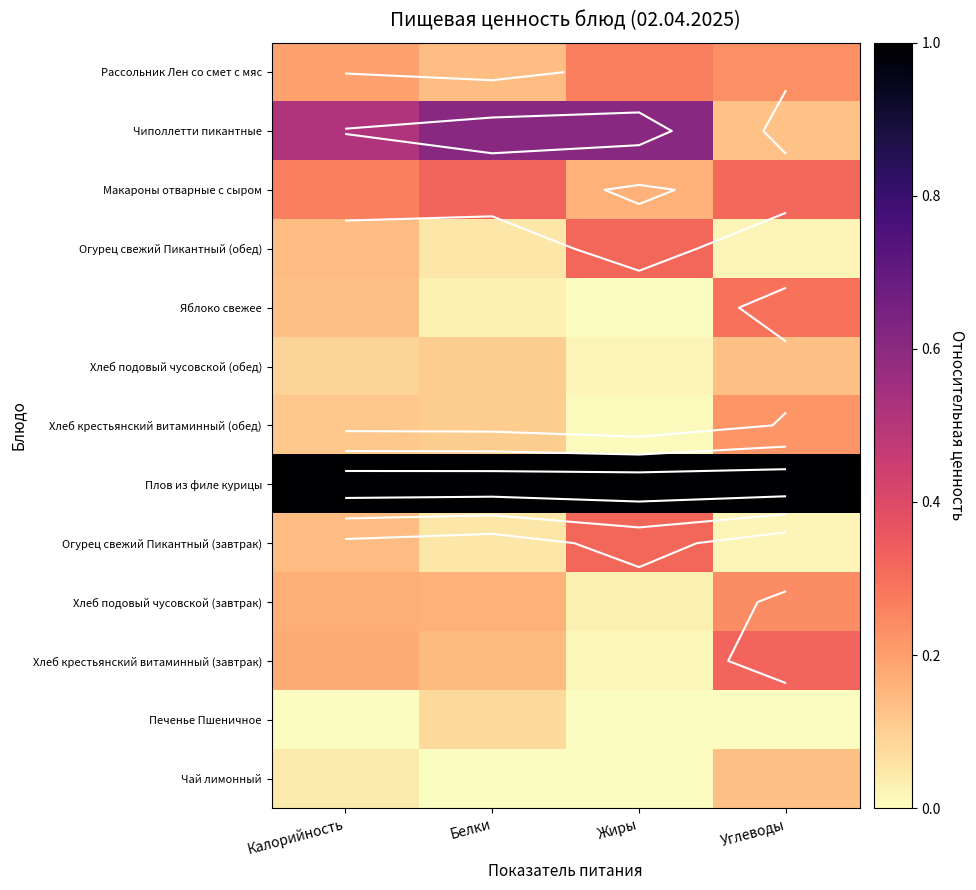

The Огурец свежий Пикантный (обед) series shows 0.2 at Калорийность. True or false?

False